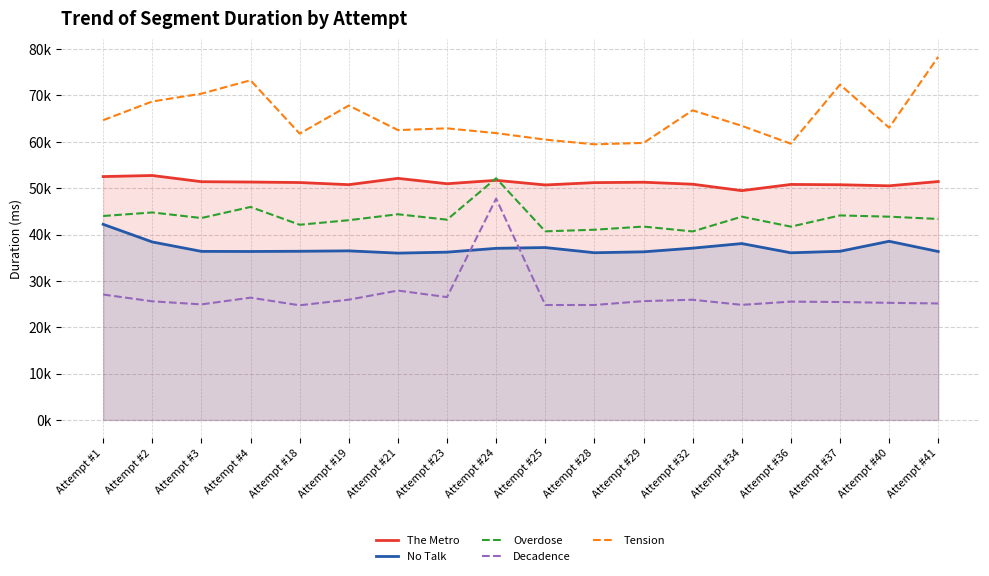

Read the No Talk value at Attempt #3, to the nearest 100.

36400